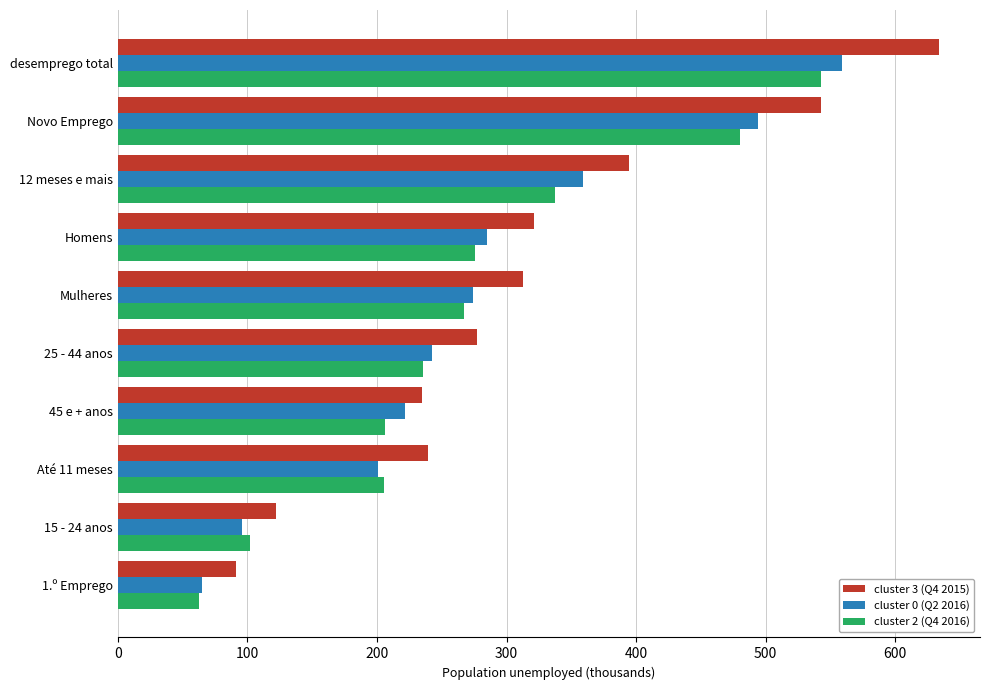

What is the difference between the cluster 2 (Q4 2016) values at desemprego total and 1.º Emprego?

480.3